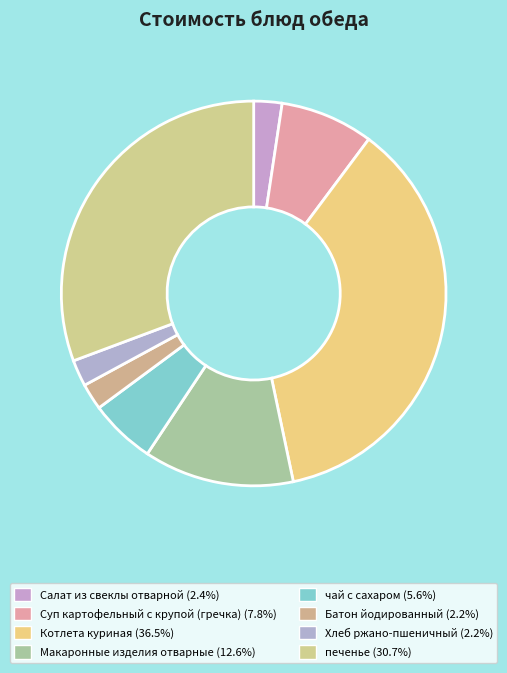

To the nearest percent, what portion does Котлета куриная represent?

36%